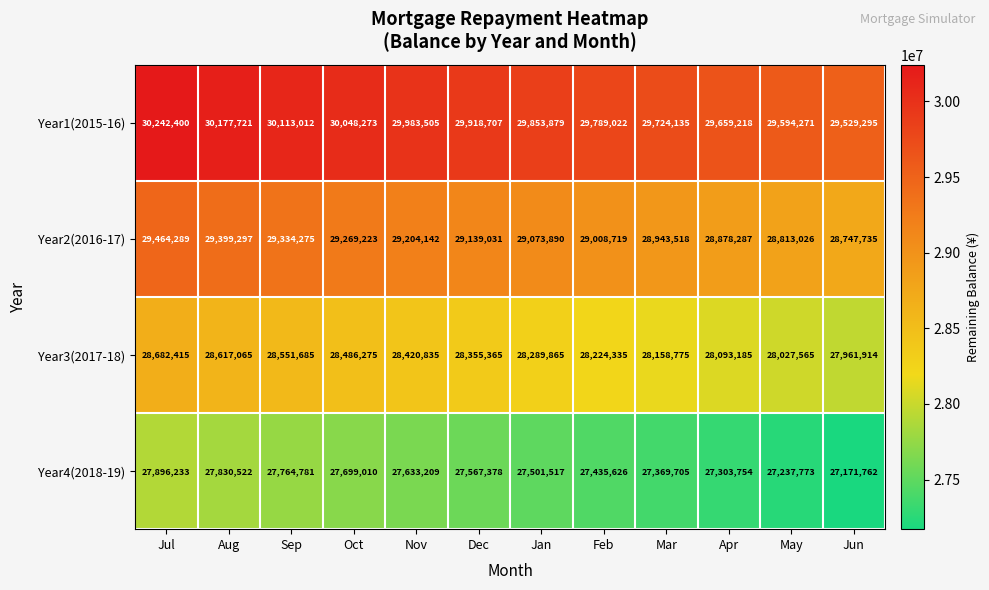

Rank the series by their average value, from highest to lowest.

Year1(2015-16), Year2(2016-17), Year3(2017-18), Year4(2018-19)